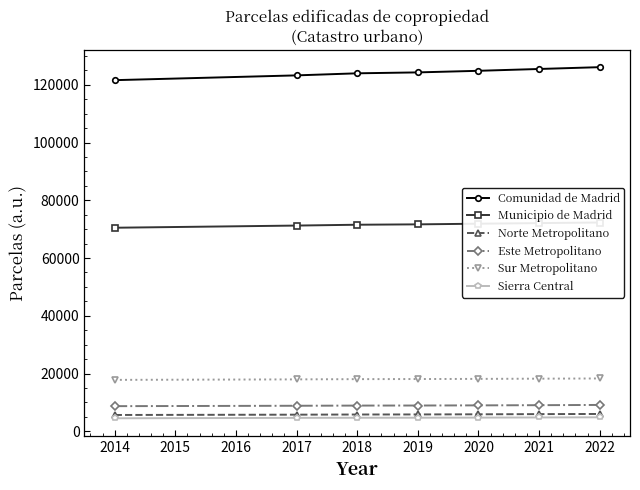

At how many categories does at least one series exceed 116575?

7